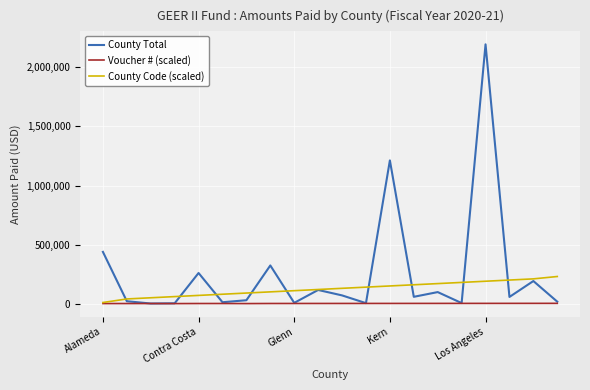

What is the minimum value for County Code (scaled)?

10000